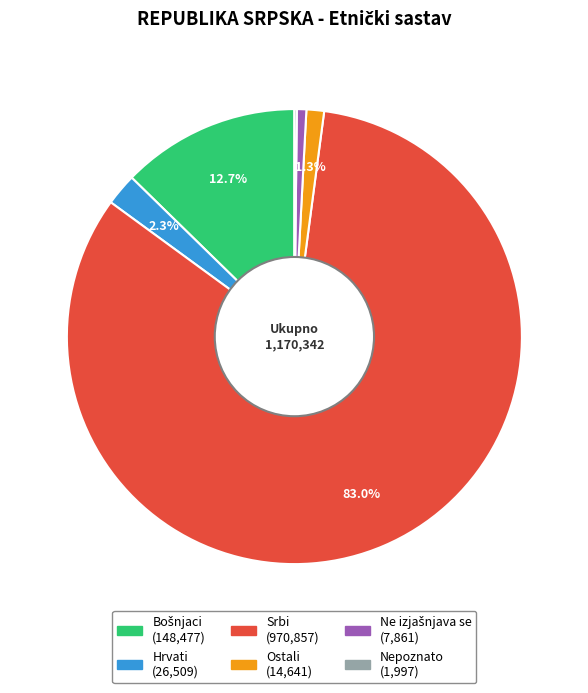

Do Hrvati and Ostali together represent more than half of the pie?

No